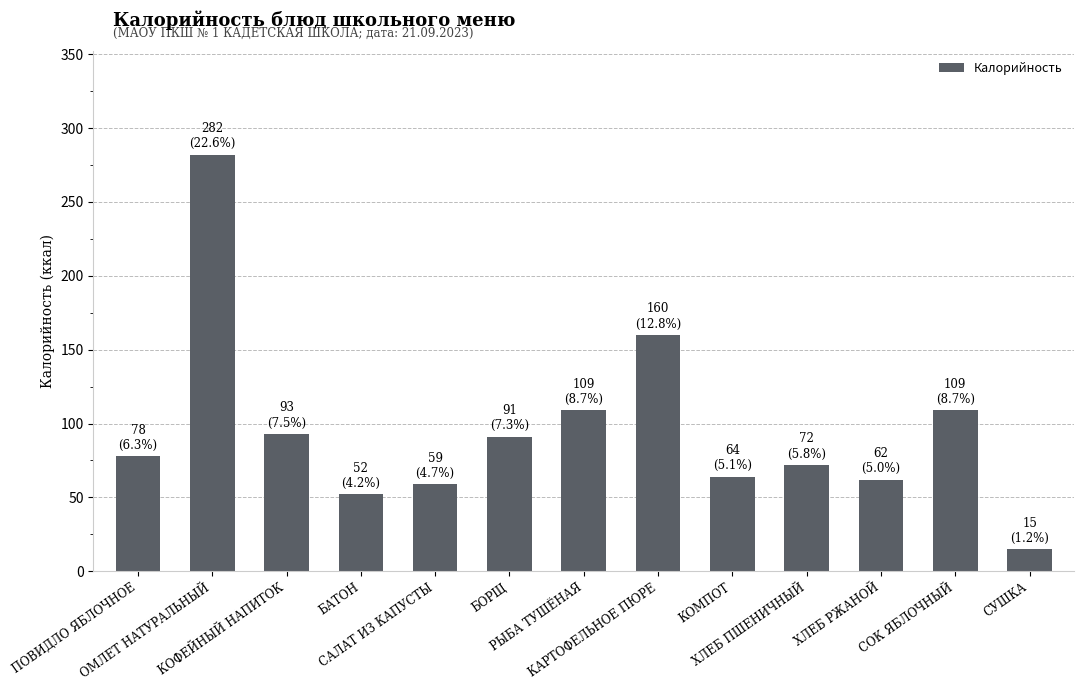

Are the bars horizontal?

No